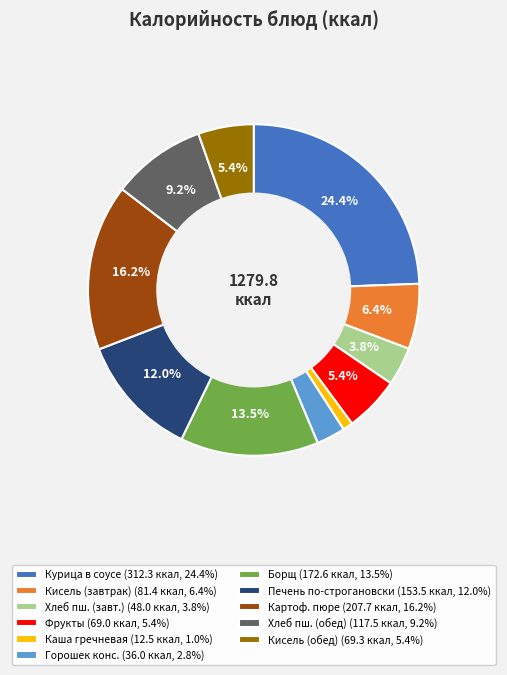

Is Горошек конс. (36.0 ккал, 2.8%) the majority of the pie?

No